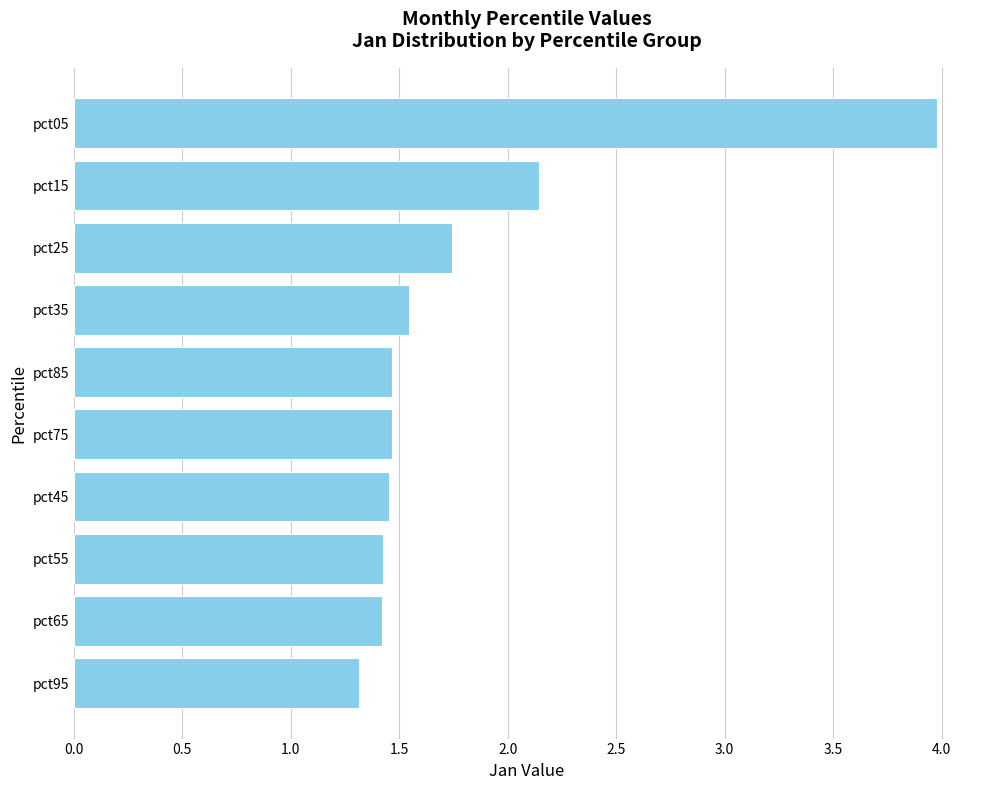

The value at pct65 is 2.0. True or false?

False